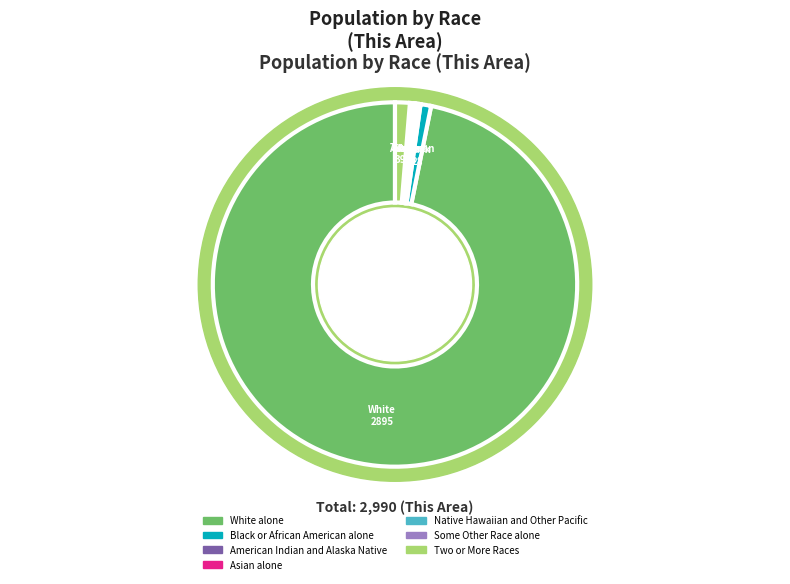

Does any single category account for the majority?

Yes